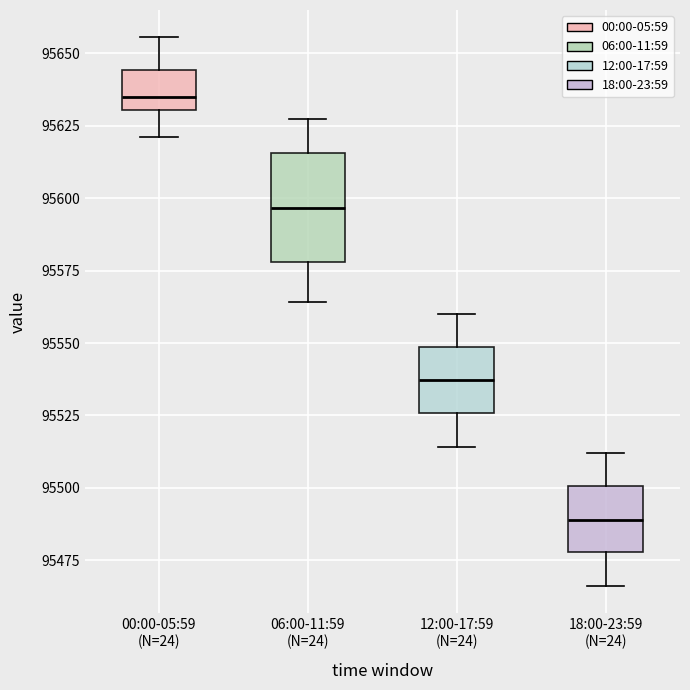

Which box has the highest median line?

00:00-05:59 (N=24)